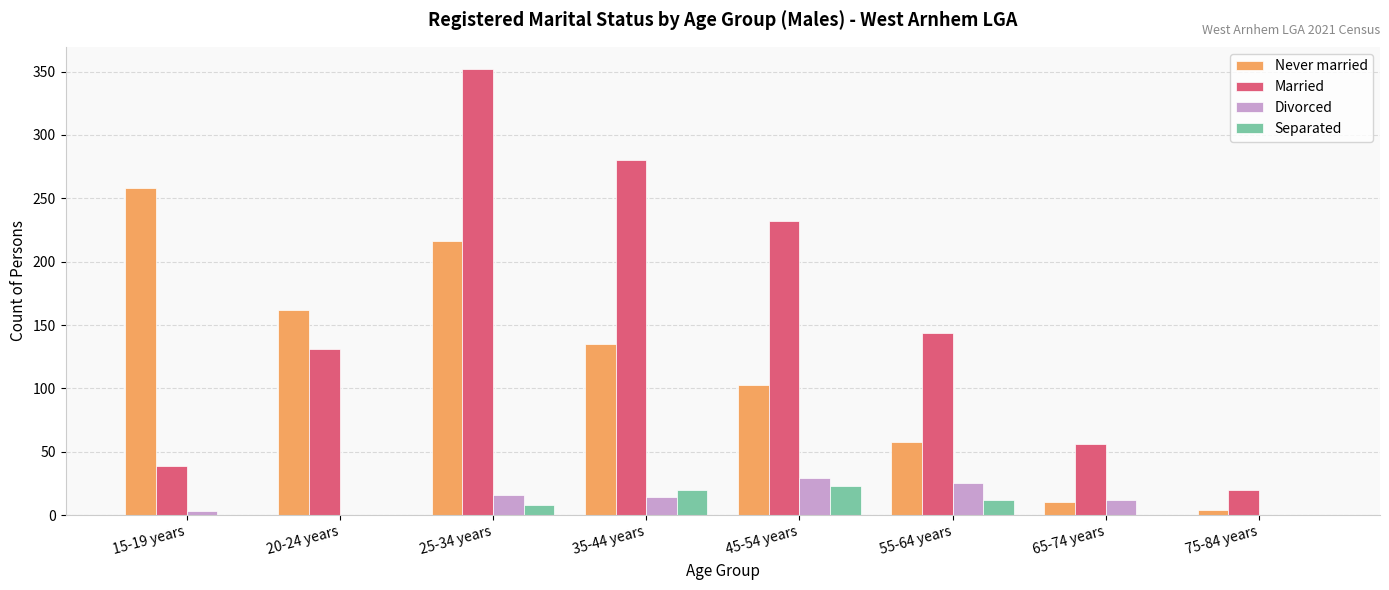

At which category is the sum across all series the highest?

25-34 years